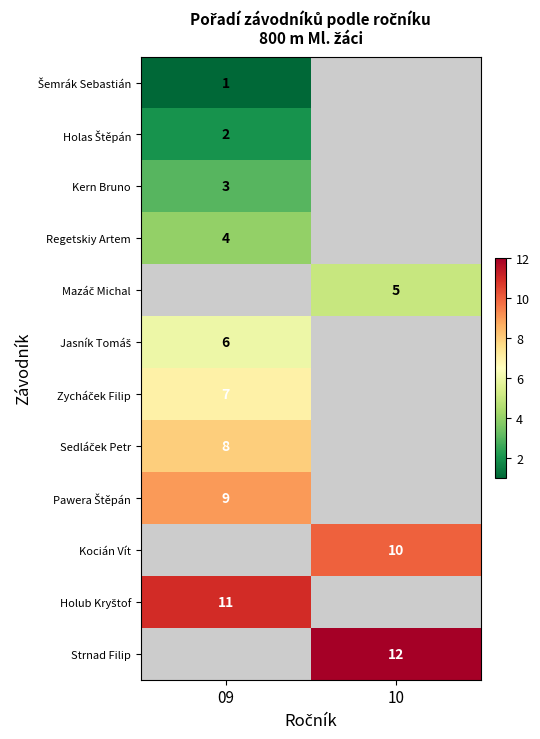

How many series are shown in this chart?

12